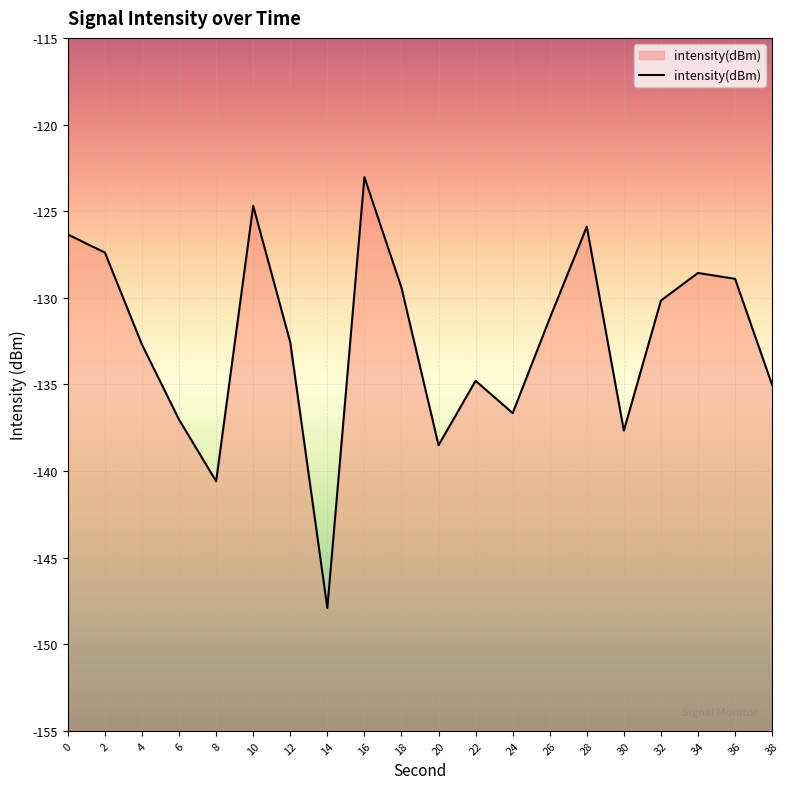

Which label corresponds to the smallest value in the chart?

14